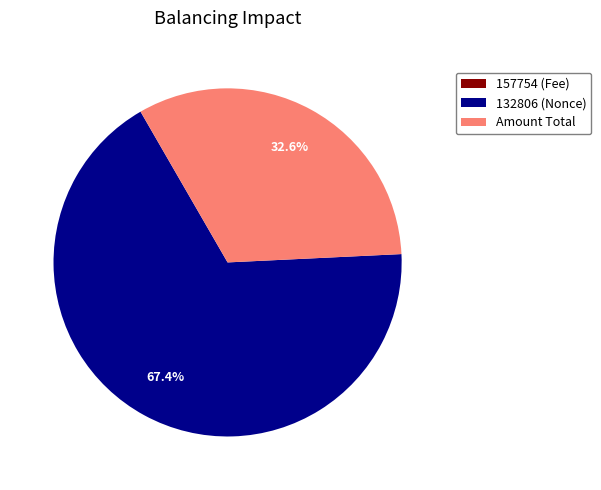

What percentage do Amount Total and 132806 (Nonce) together represent?

100.0%